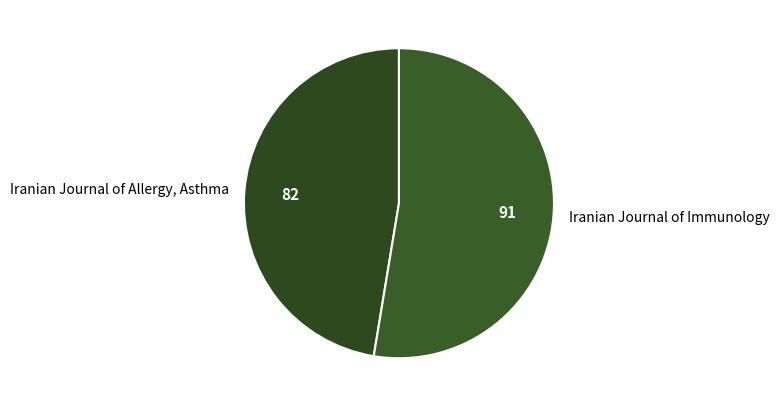

Combined, do Iranian Journal of Immunology and Iranian Journal of Allergy, Asthma account for over 50%?

Yes